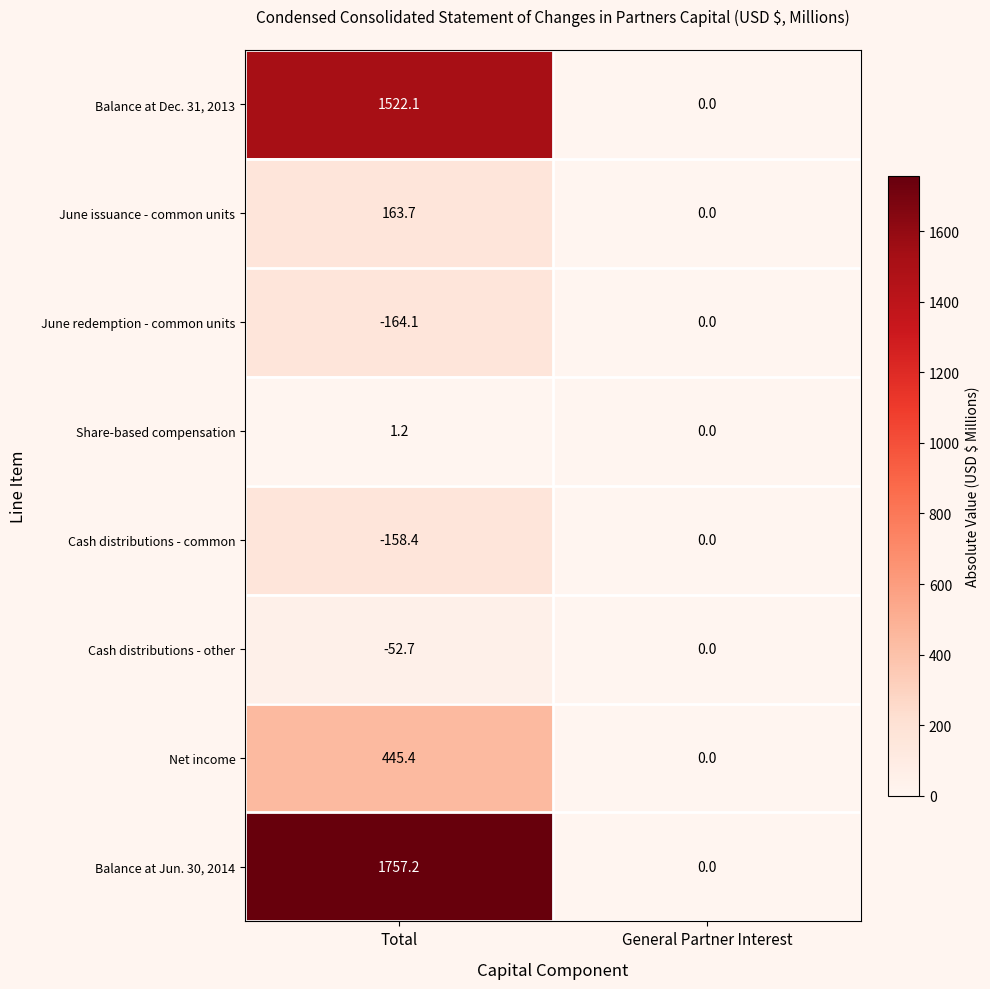

Which category has the lowest value across all series?

Total